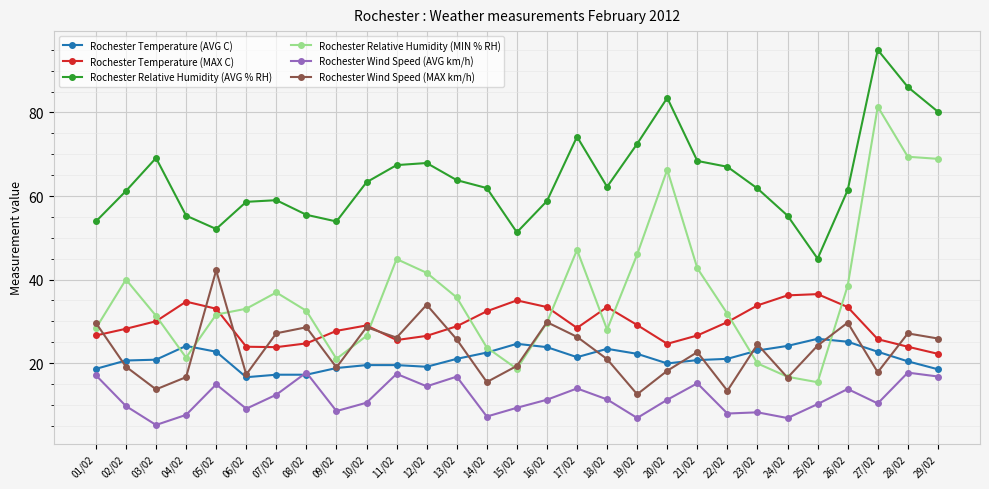

Is the value of Rochester Relative Humidity (MIN % RH) at 14/02 greater than the value of Rochester Temperature (AVG C) at 11/02?

Yes